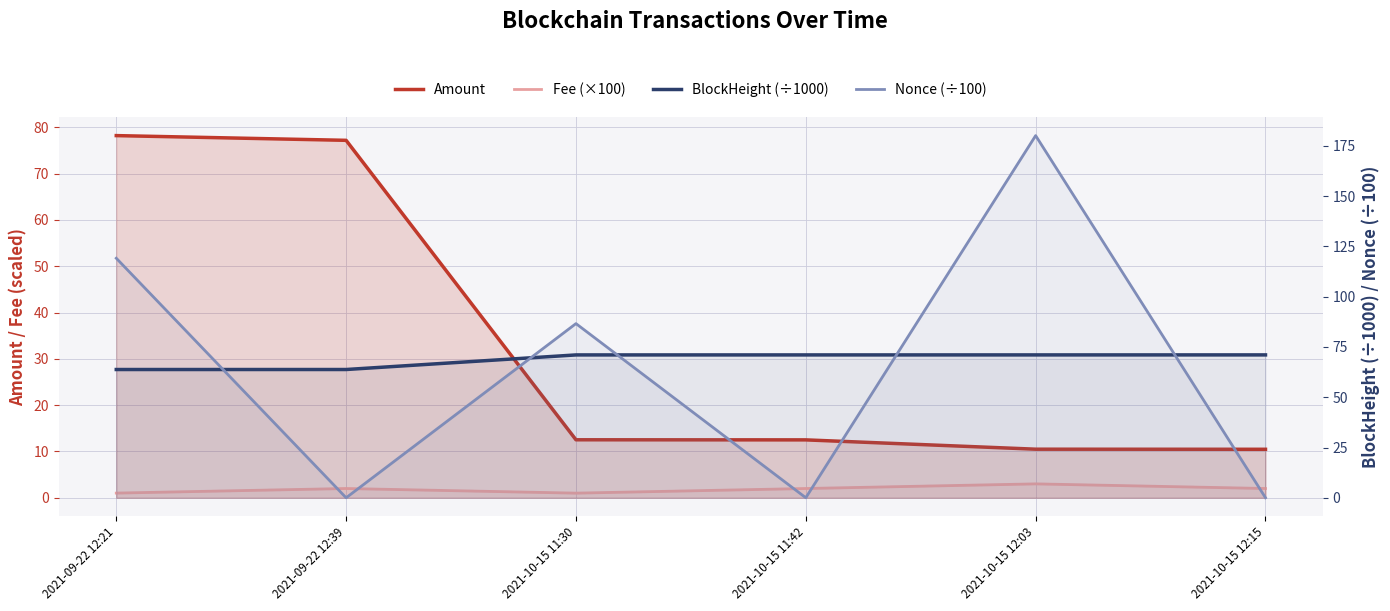

How many values in the Nonce (÷100) series exceed 86?

3